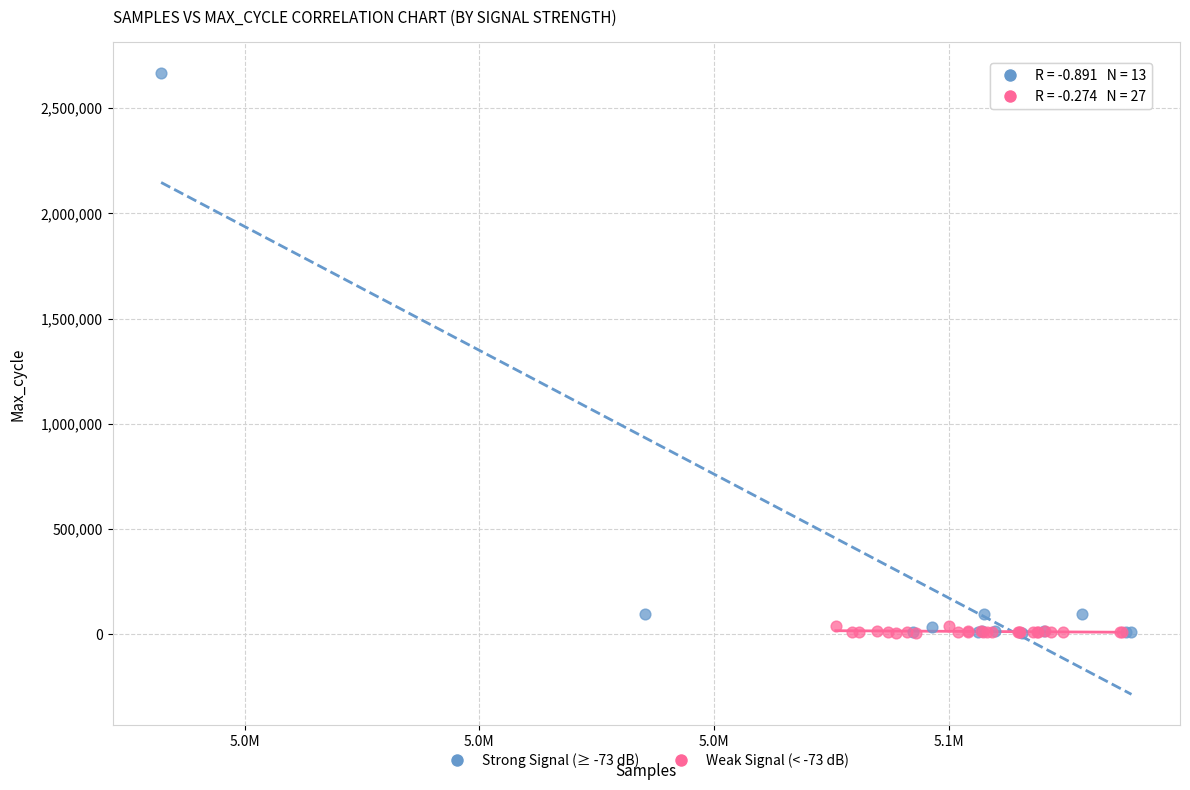

Which series reaches the maximum Y coordinate?

Strong Signal (≥ -73 dB)